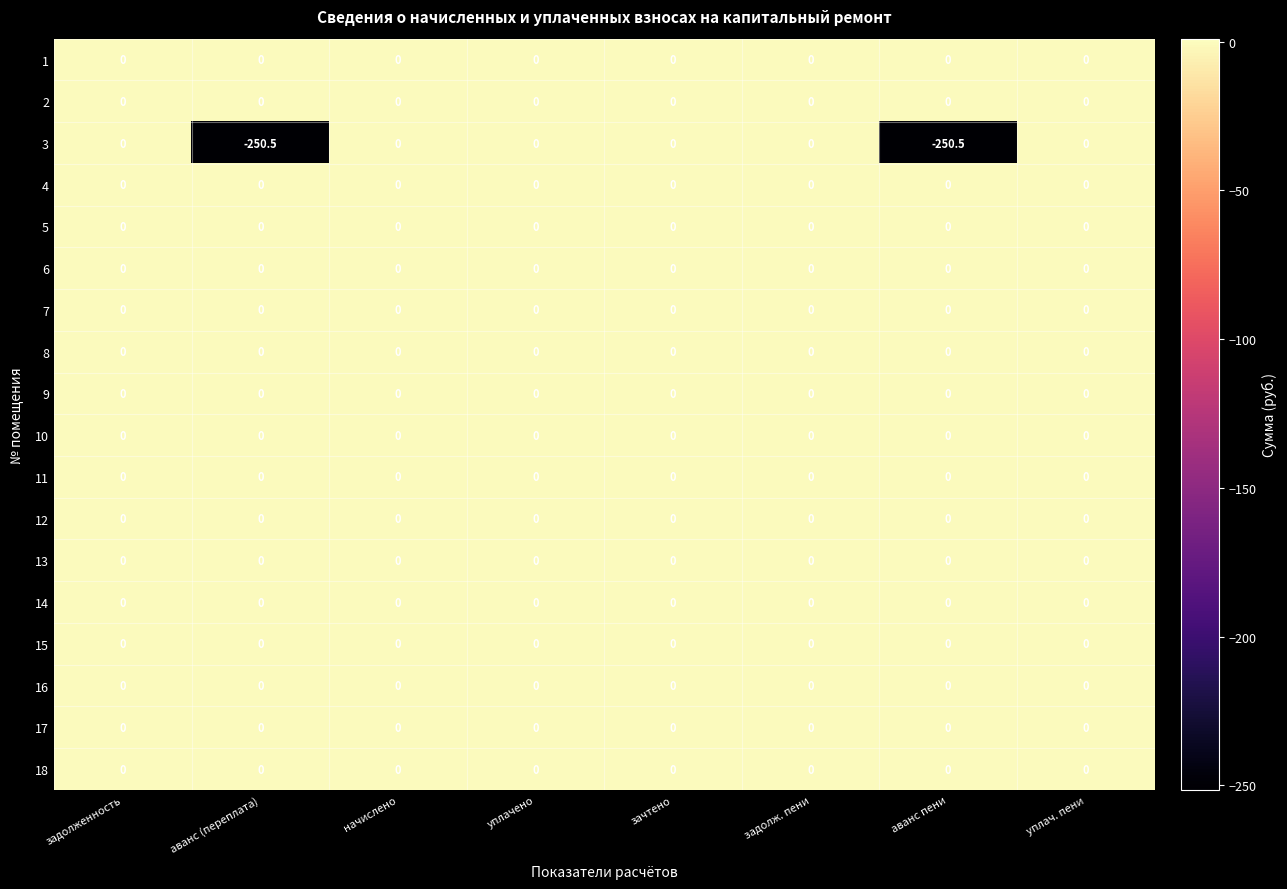

What is the minimum value shown in the chart?

-250.5